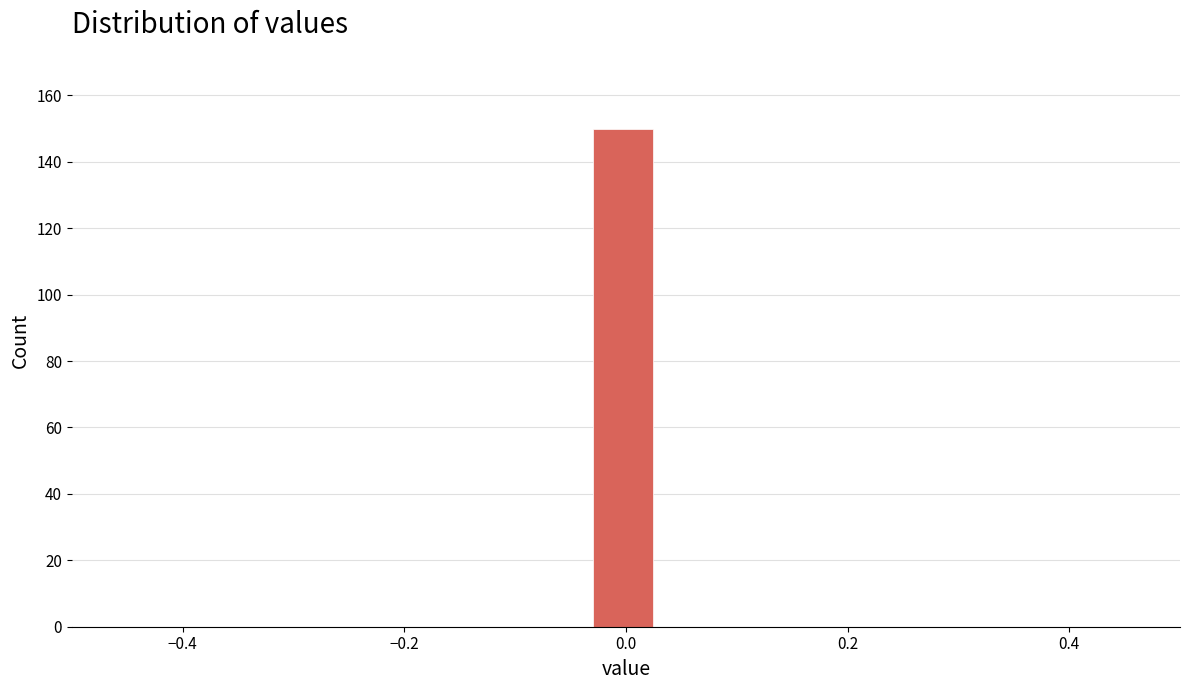

Around what value on the x-axis is the tallest bar? Give the approximate position of its centre, as read against the axis.

0.00